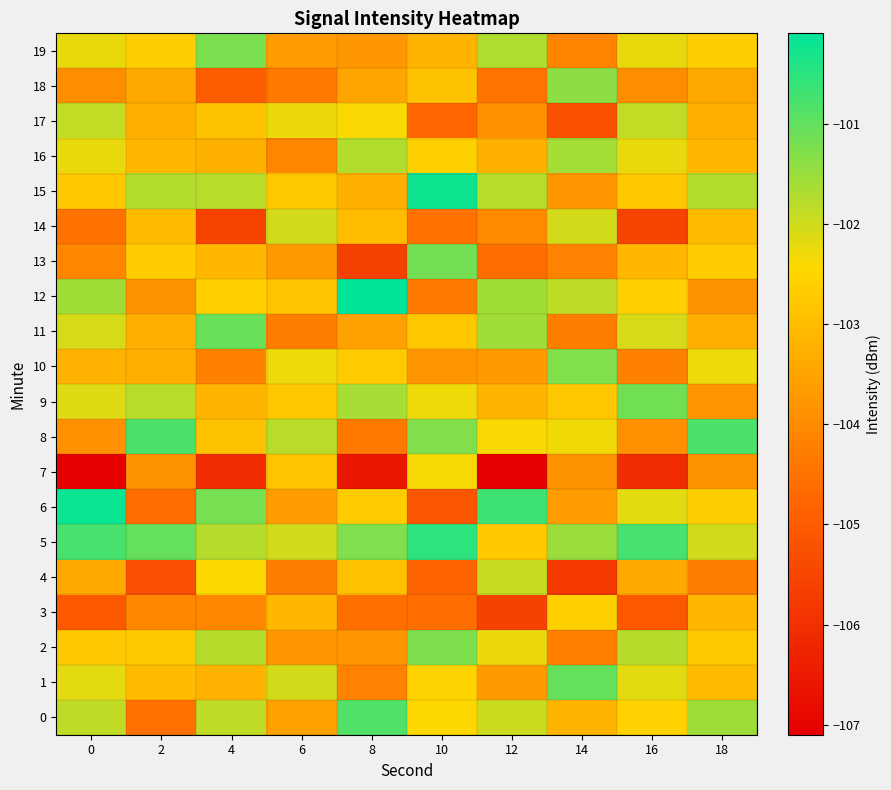

Rank the series at 2 from lowest to highest value.

4, 6, 0, 3, 7, 12, 18, 10, 11, 17, 16, 14, 1, 2, 13, 19, 9, 15, 5, 8